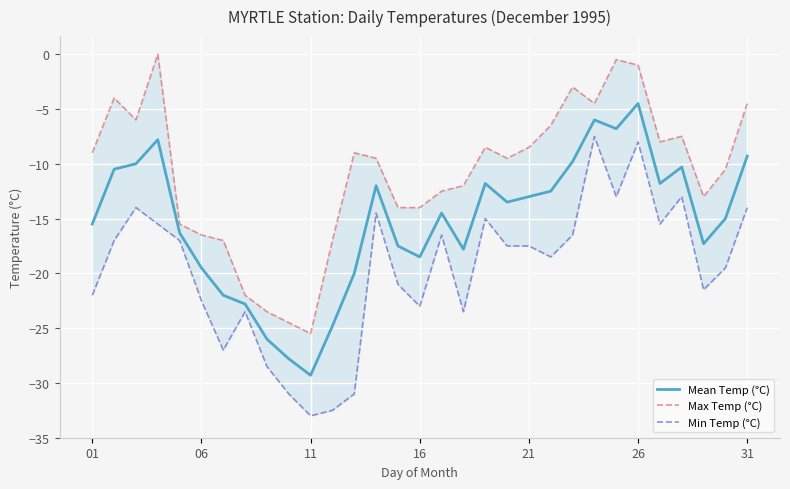

What is the highest value of the Mean Temp (°C) series?

-4.5